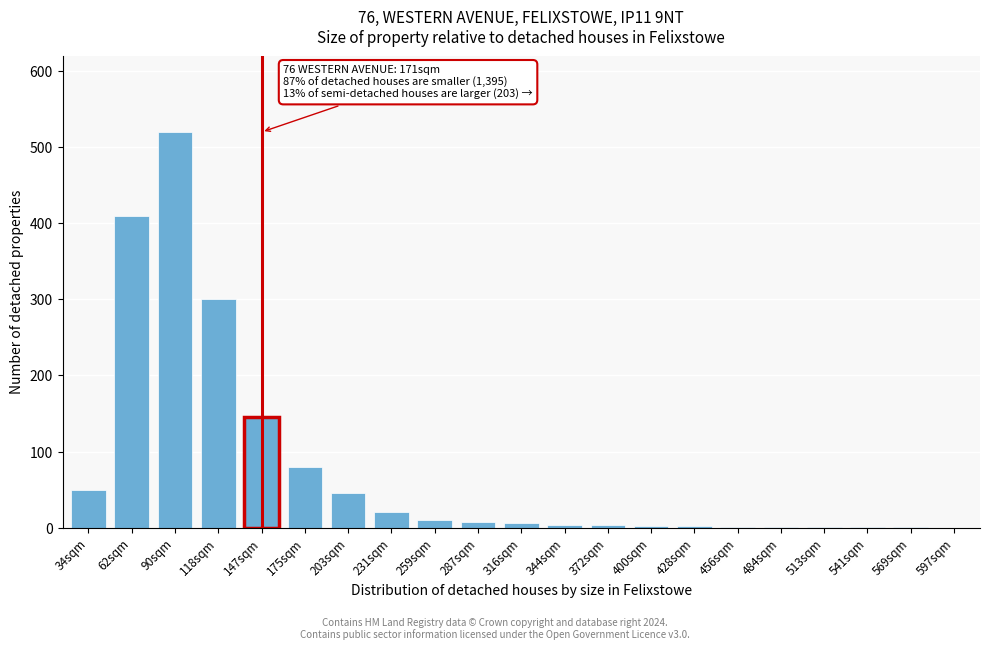

Where is the data nearest to the value 260?

118sqm